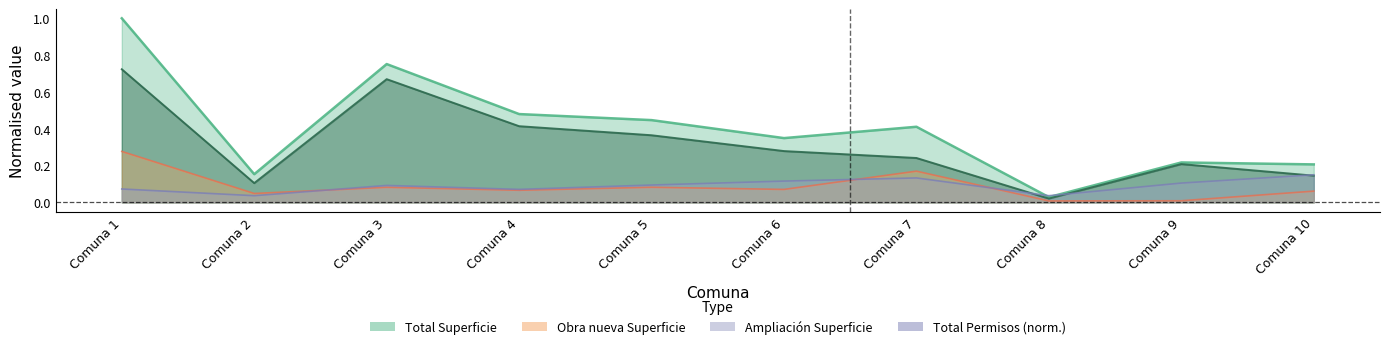

The value of Obra nueva Superficie at Comuna 5 is 0.4. True or false?

True